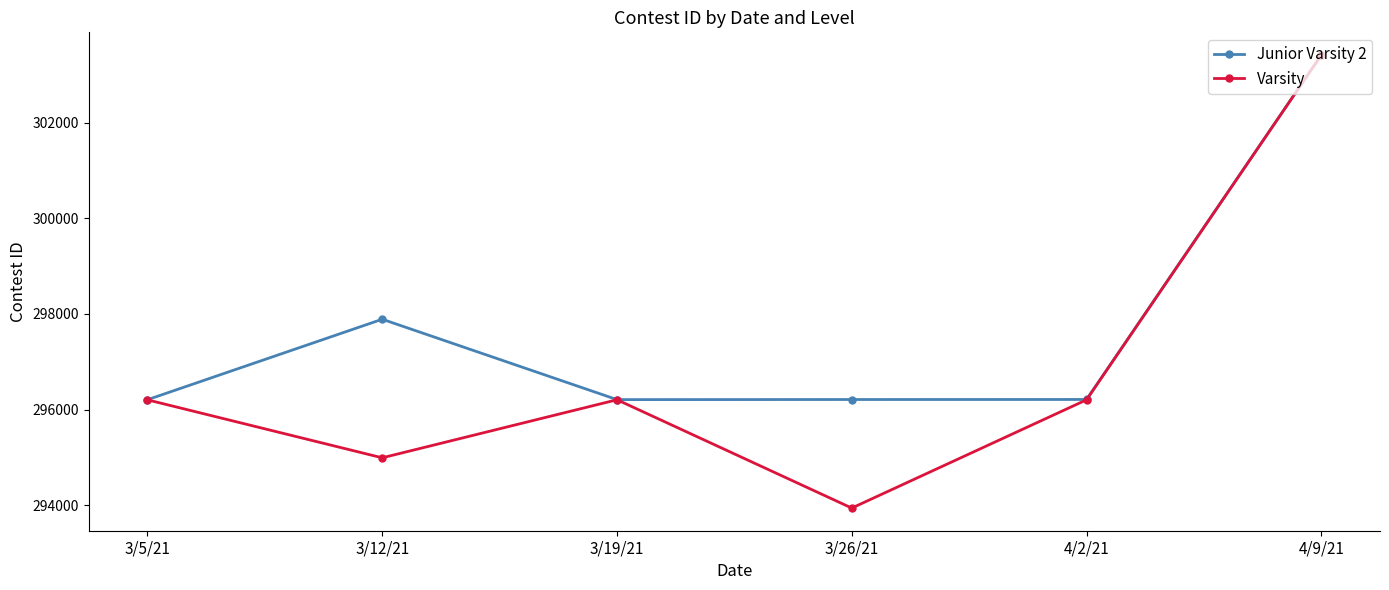

Between 3/12/21 and 4/9/21, which series saw the biggest shift?

Varsity